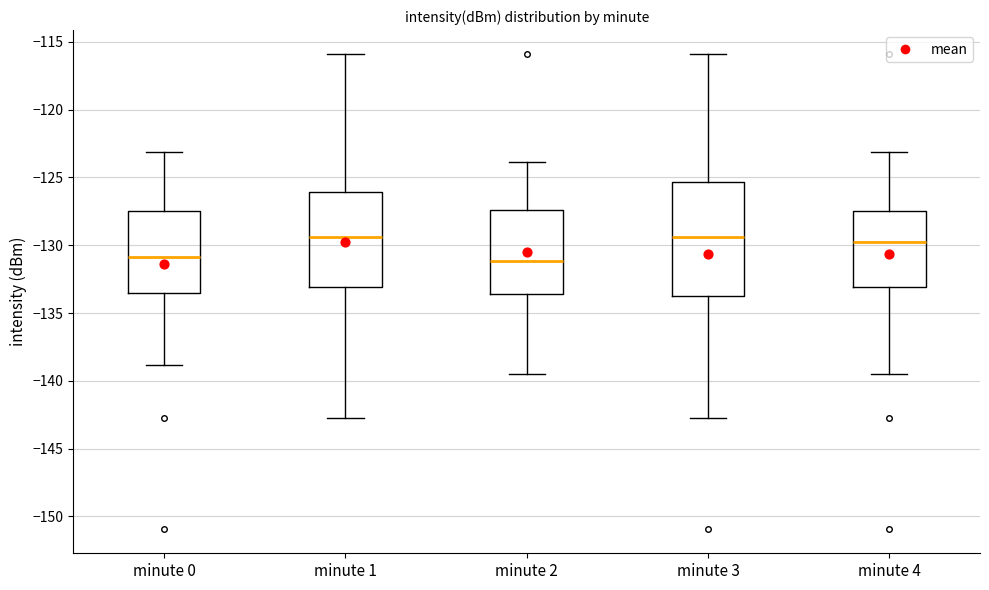

Comparing the boxes themselves (not the whiskers), which one is the tallest?

minute 3